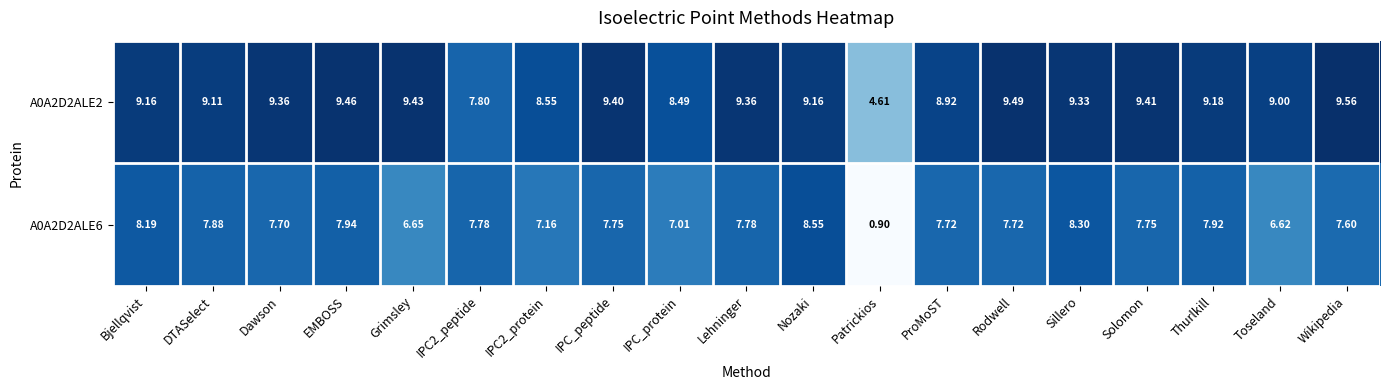

What is the spread (max minus min) of values at ProMoST?

1.2